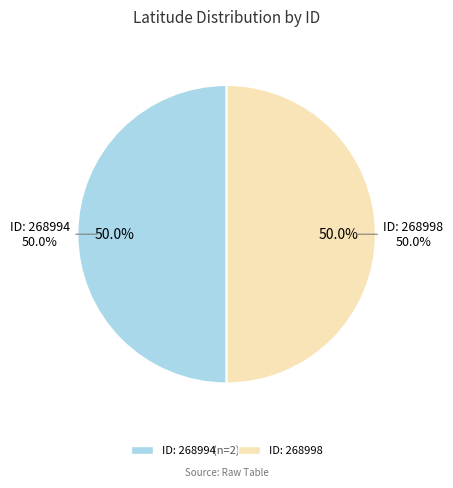

Which has a higher value, 268998 or 268994?

268998